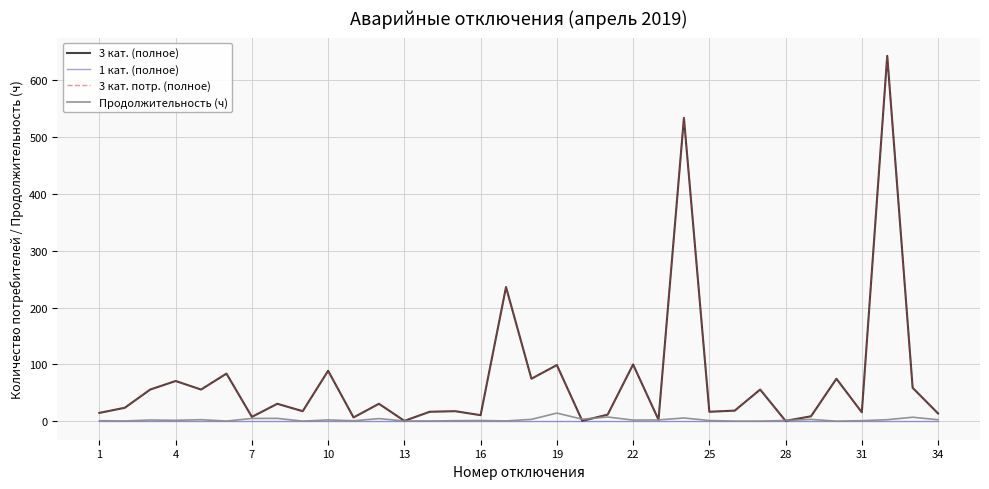

Does the chart display data point markers on the line(s)?

No